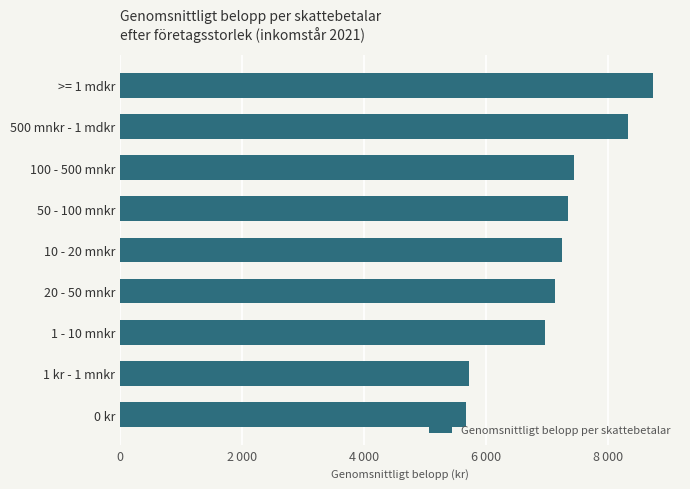

What is the minimum value shown in the chart?

5676.2